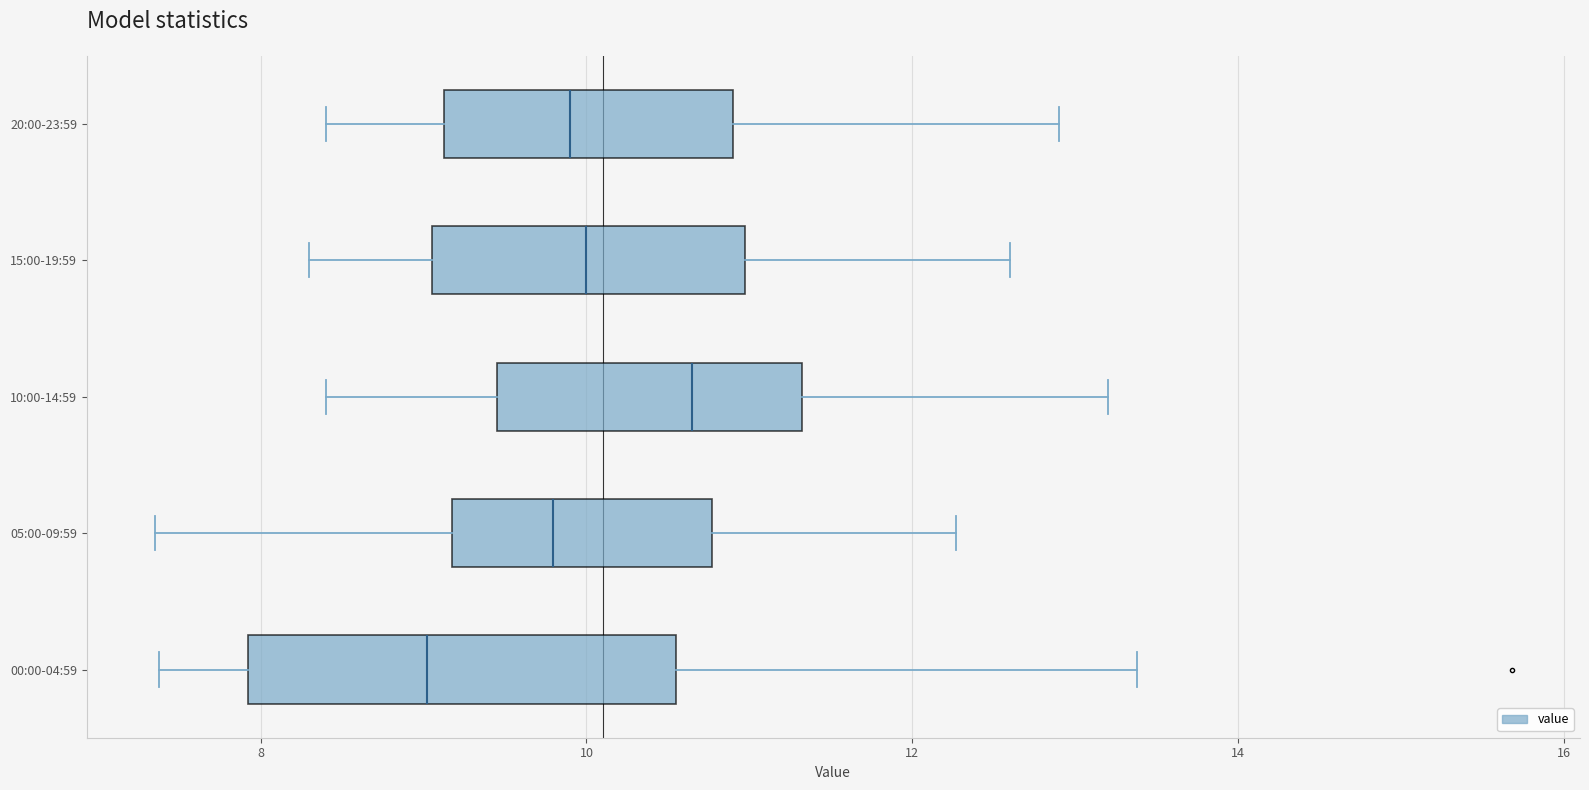

Reading bottom to top, transcribe this box plot: for each box, give where its median line is, the range the box spans, and where its two whiskers end, as read against the x-axis. The values are not printed on the chart, so give them approximately, as read against the axis.

00:00-04:59: median 9.0, box 8.0 to 10.6, whiskers 7.4 to 13.4
05:00-09:59: median 9.8, box 9.2 to 10.8, whiskers 7.4 to 12.2
10:00-14:59: median 10.6, box 9.4 to 11.4, whiskers 8.4 to 13.2
15:00-19:59: median 10.0, box 9.0 to 11.0, whiskers 8.4 to 12.6
20:00-23:59: median 10.0, box 9.2 to 11.0, whiskers 8.4 to 13.0